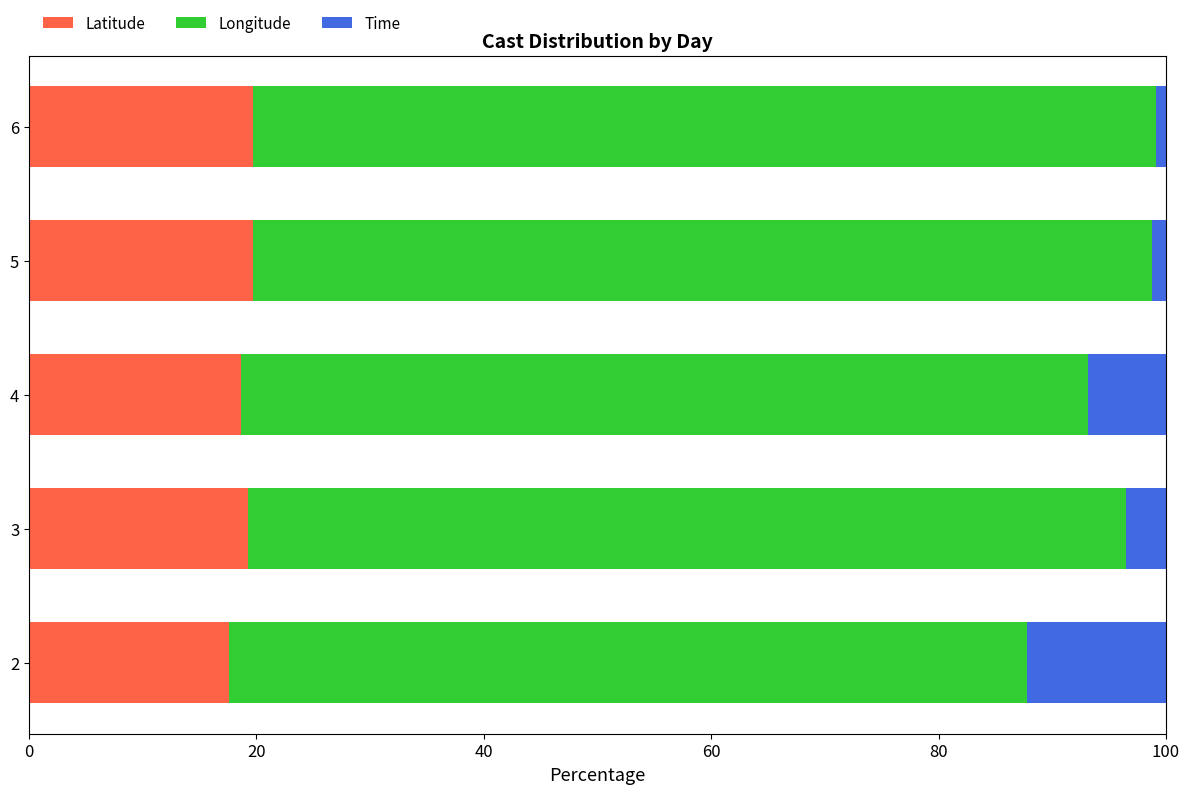

What is the maximum value for Latitude?

19.7